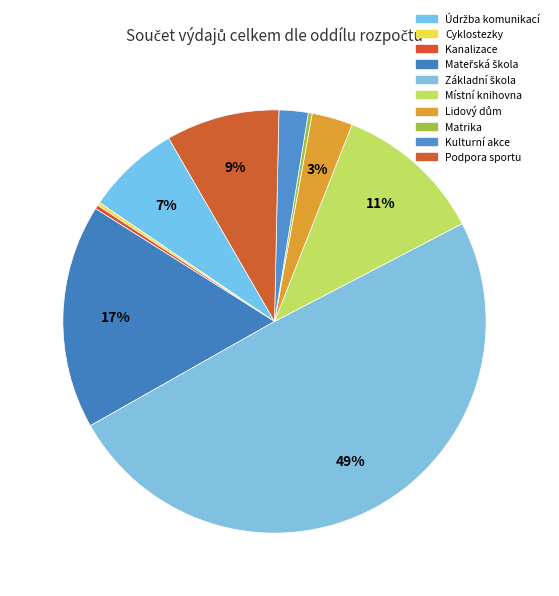

Does Základní škola represent more than half of the total?

No